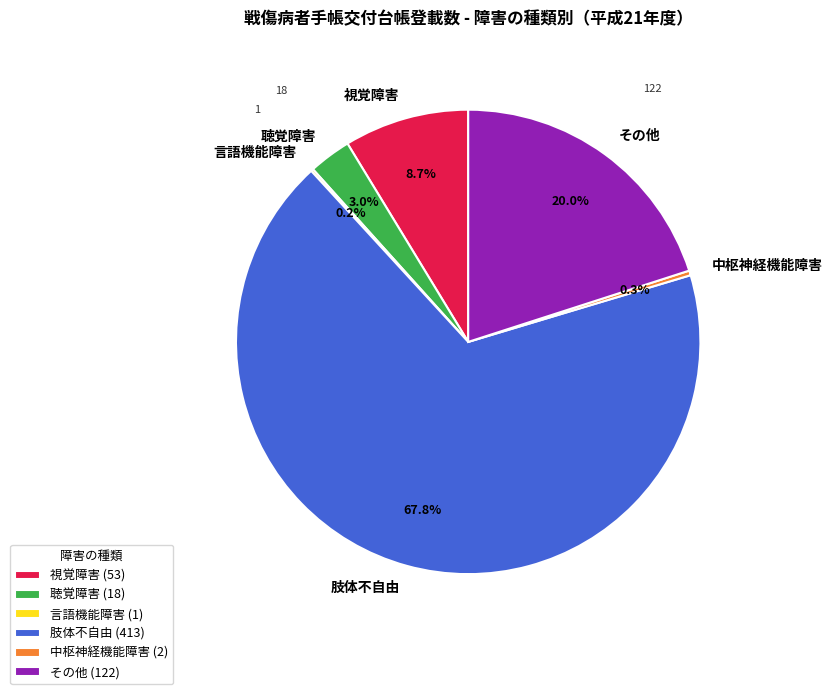

What percentage is NOT represented by 聴覚障害?

97.0%